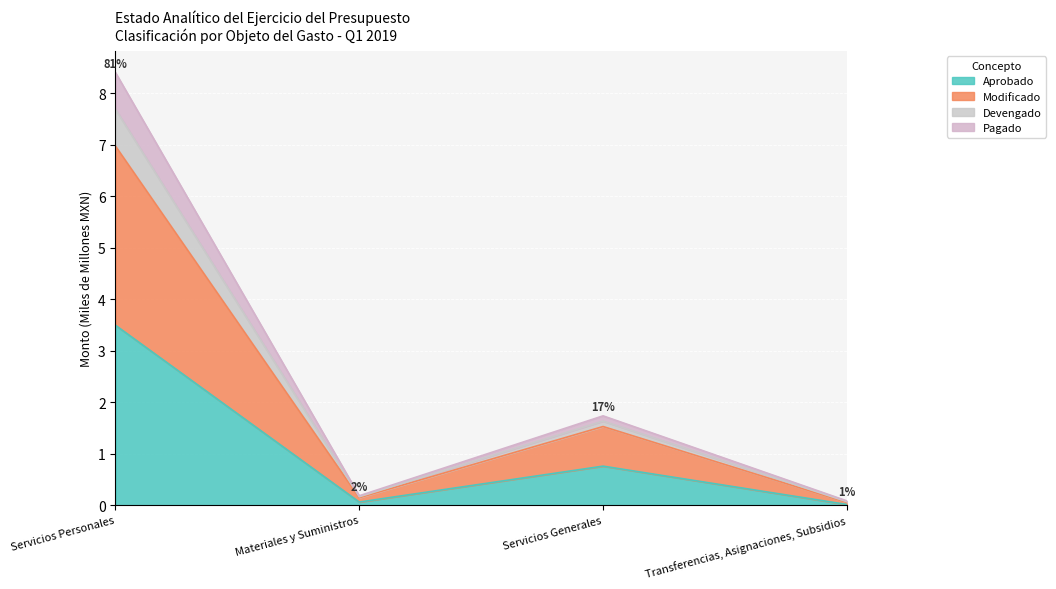

What is the total value across all series at Servicios Generales?

1.7